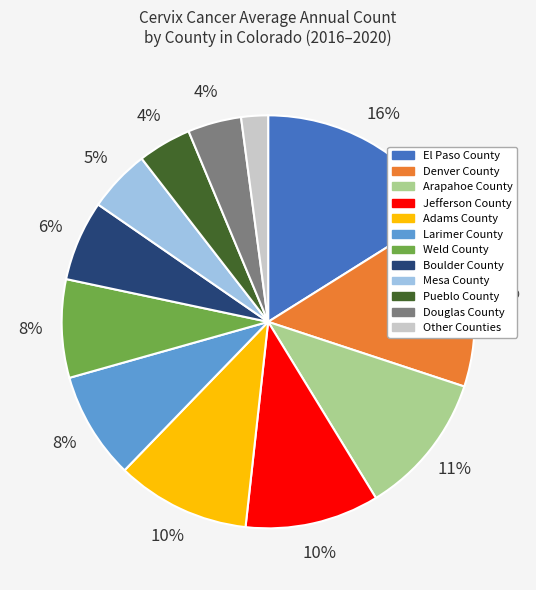

True or false: El Paso County accounts for 31% of the total.

False